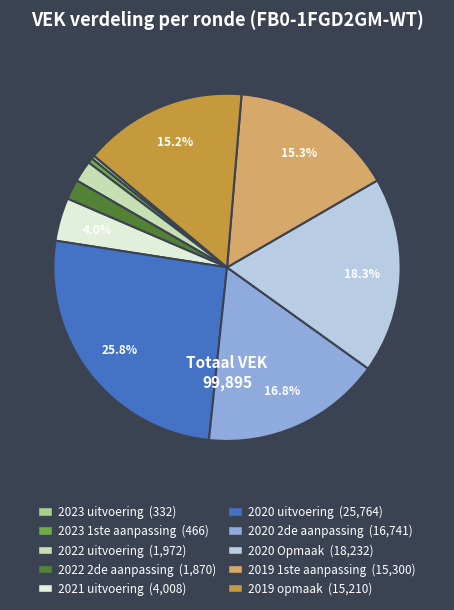

What is the largest slice in the pie chart?

2020 uitvoering